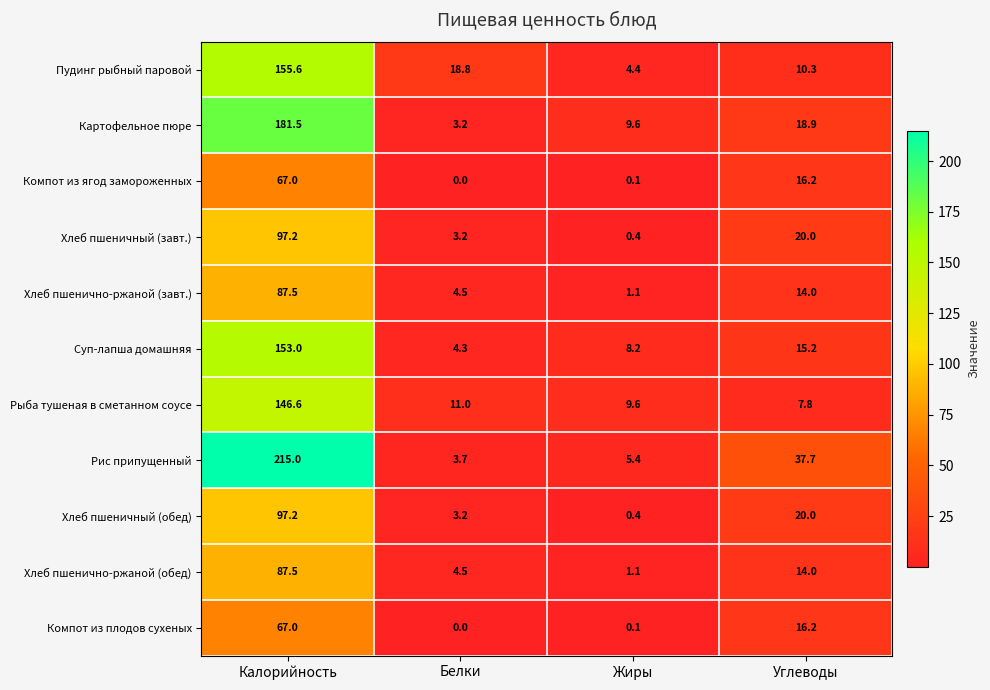

What is the sum of the Хлеб пшеничный (завт.) values at Углеводы and Жиры?

20.4